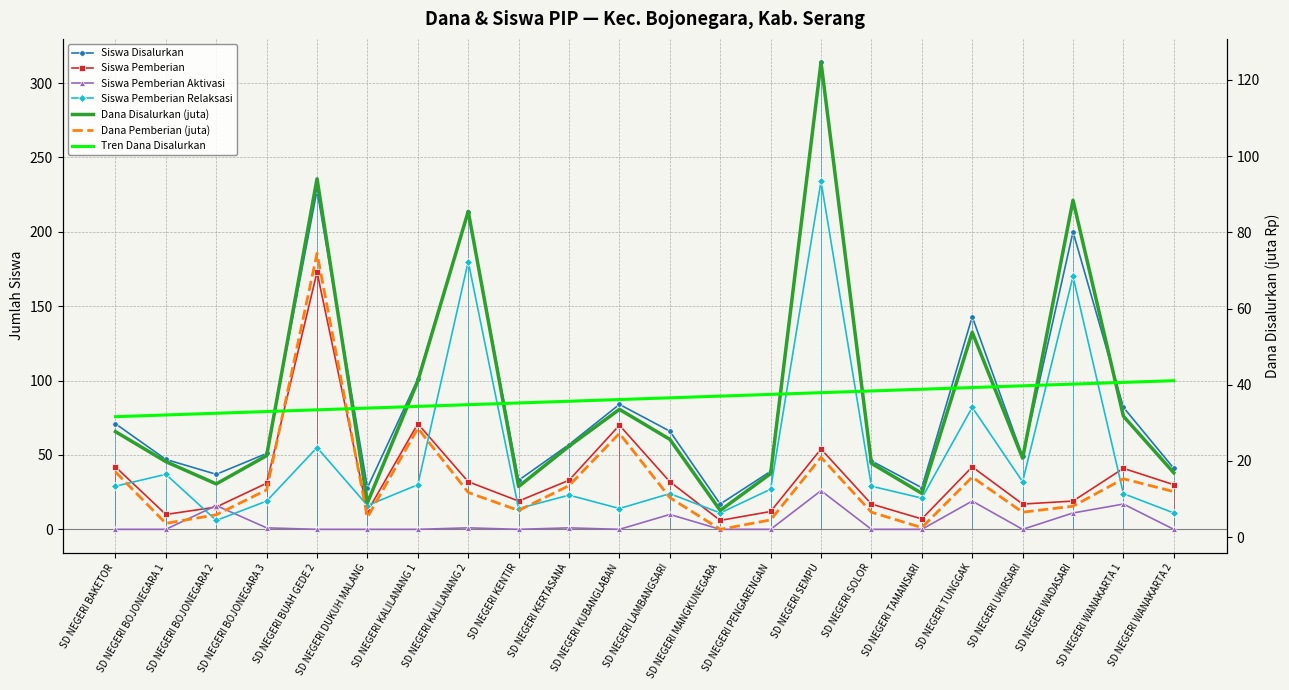

What is the spread (max minus min) of values at SD NEGERI KUBANGLABAN?

84.0